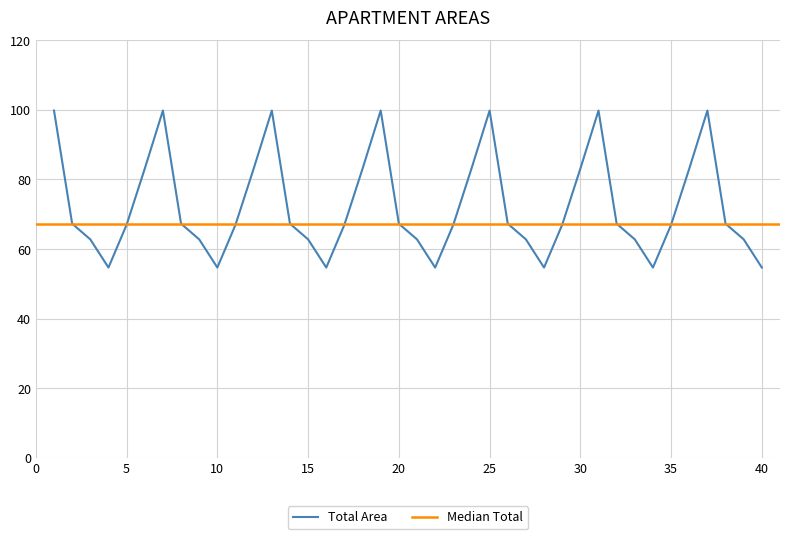

What is the greatest value displayed?

99.8